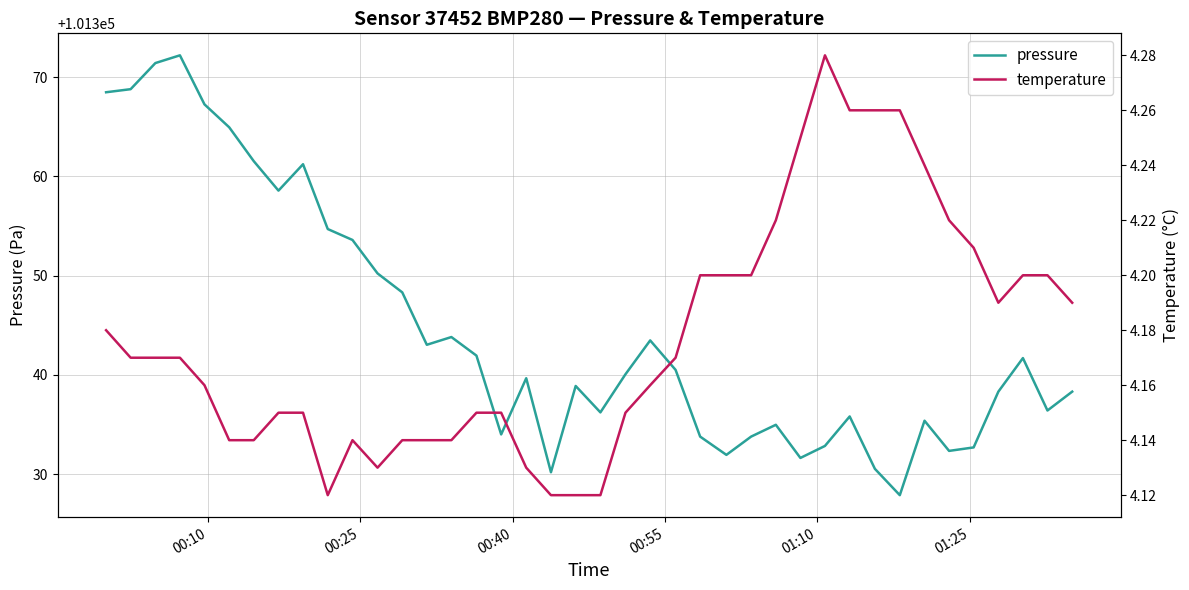

What is the highest value of the pressure series?

101372.2